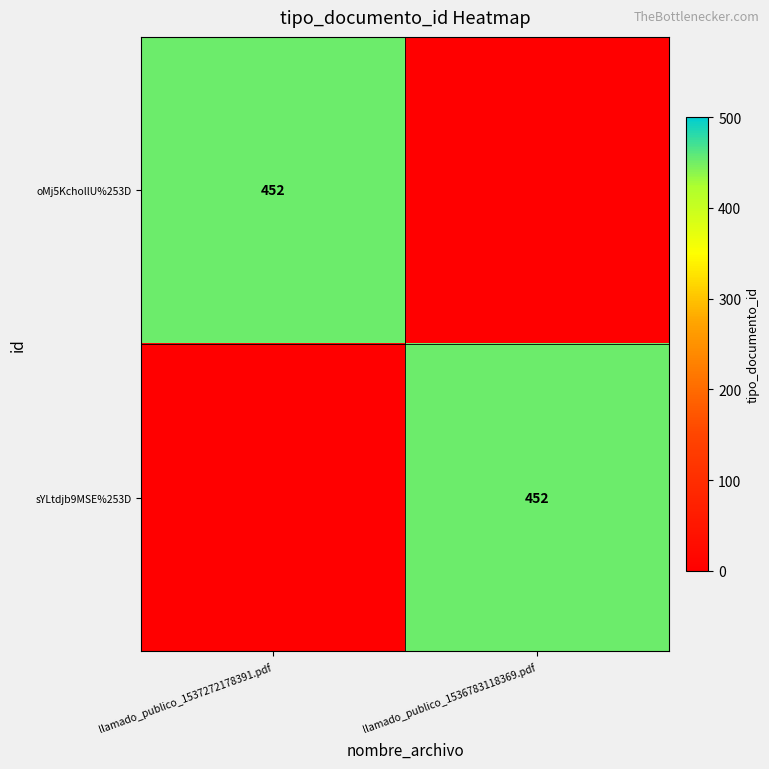

At which category is the sum across all series the highest?

llamado_publico_1537272178391.pdf